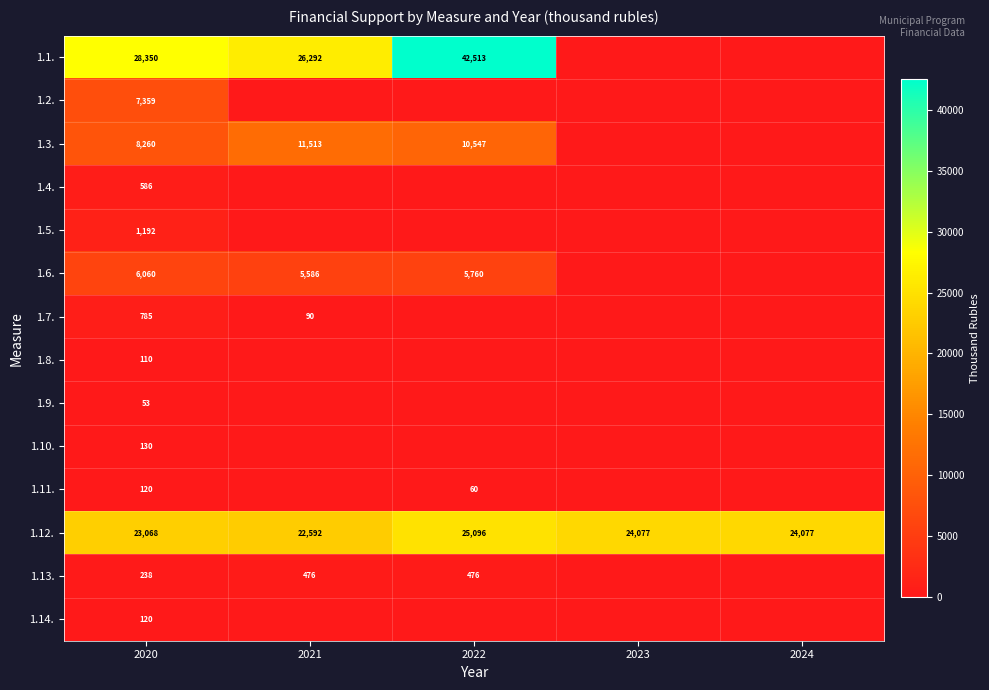

True or false: 1.13. has a value of 238 at 2020.

True